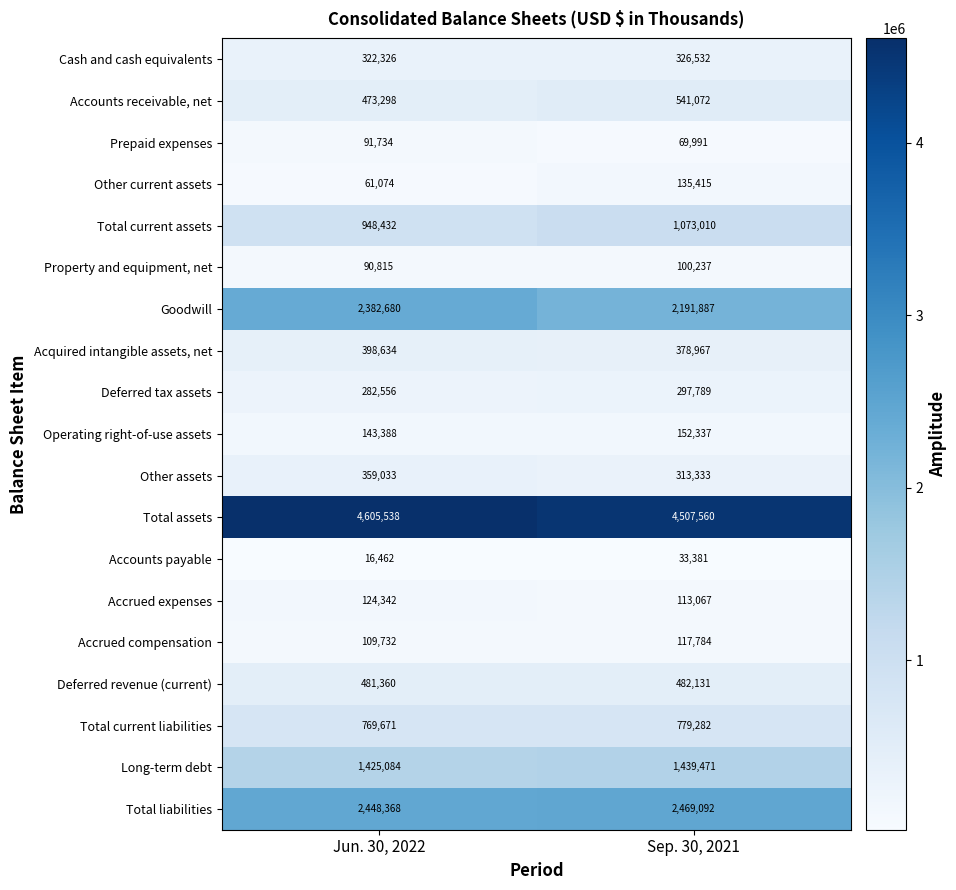

How many distinct data groups are displayed?

19